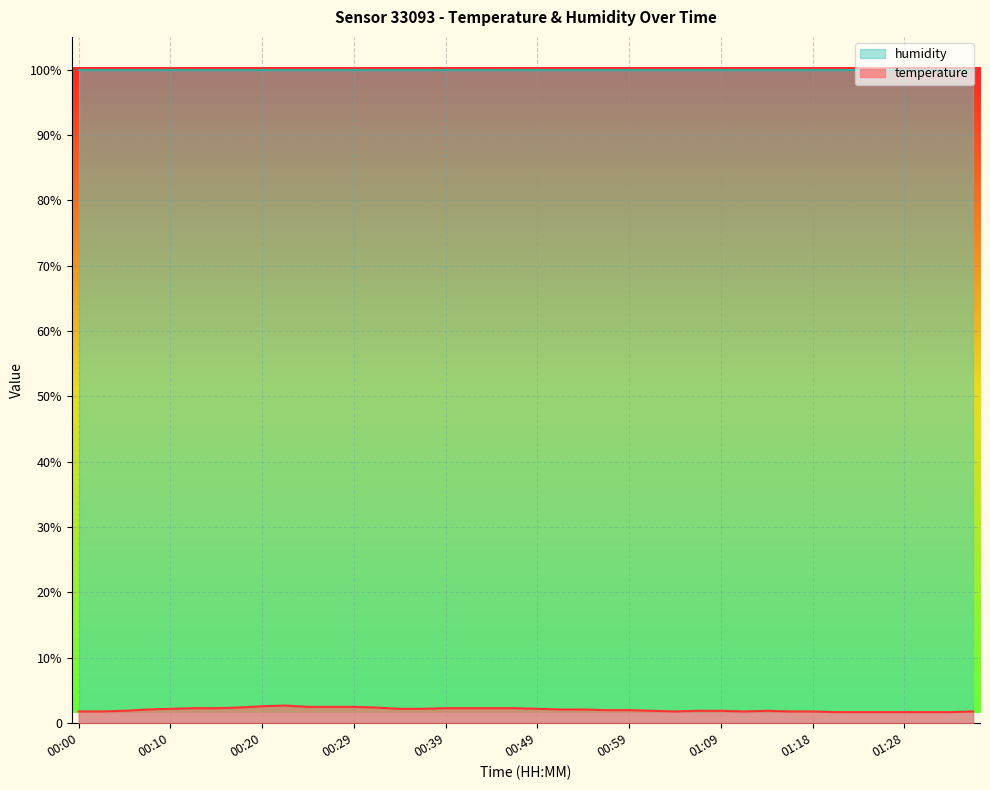

How many values are between 1 and 2?

20